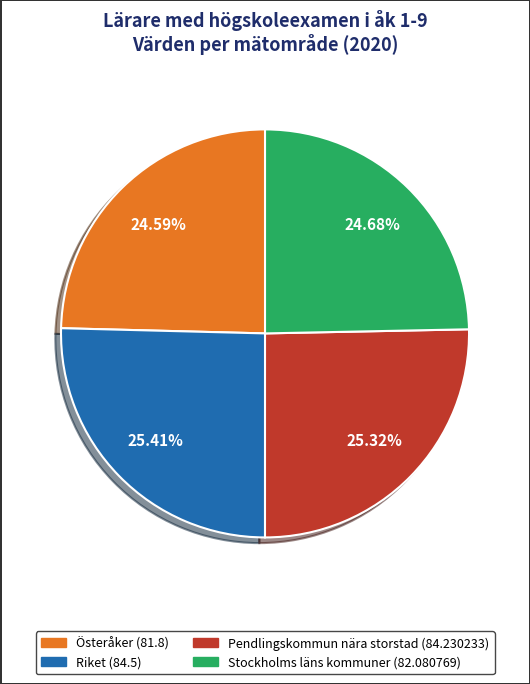

What is the ratio of the value at Österåker to the value at Pendlingskommun nära storstad?

1.0